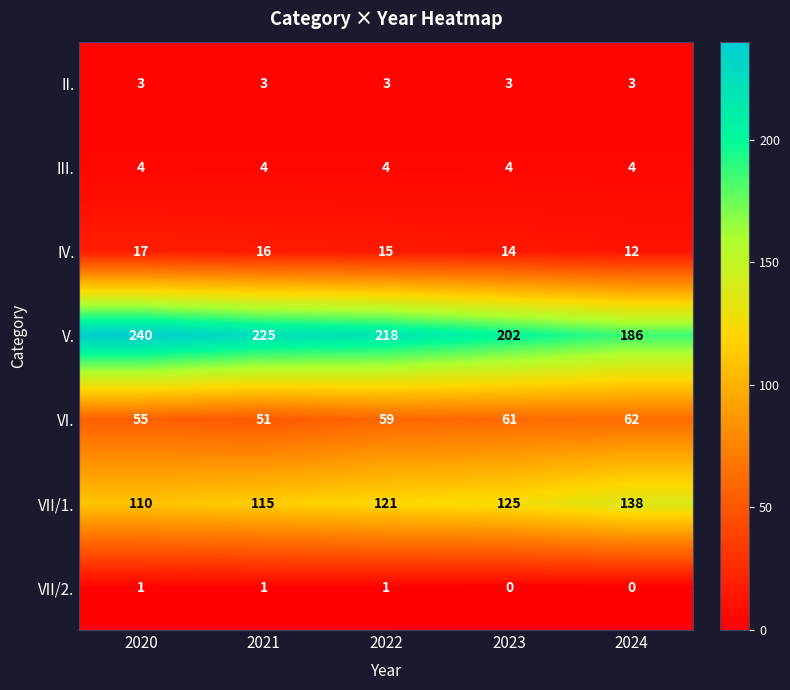

What value does the III. series have at 2022?

4